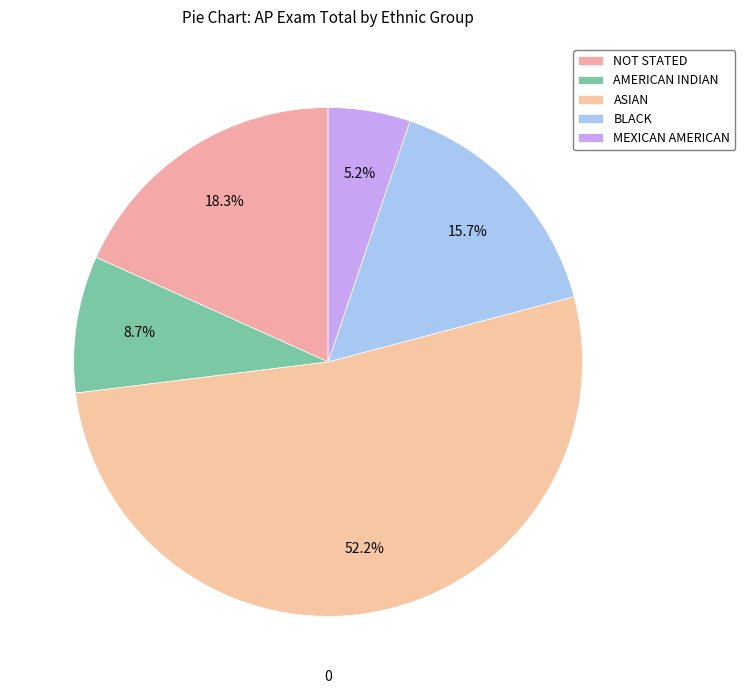

What percentage is the BLACK slice, to the nearest percent?

16%